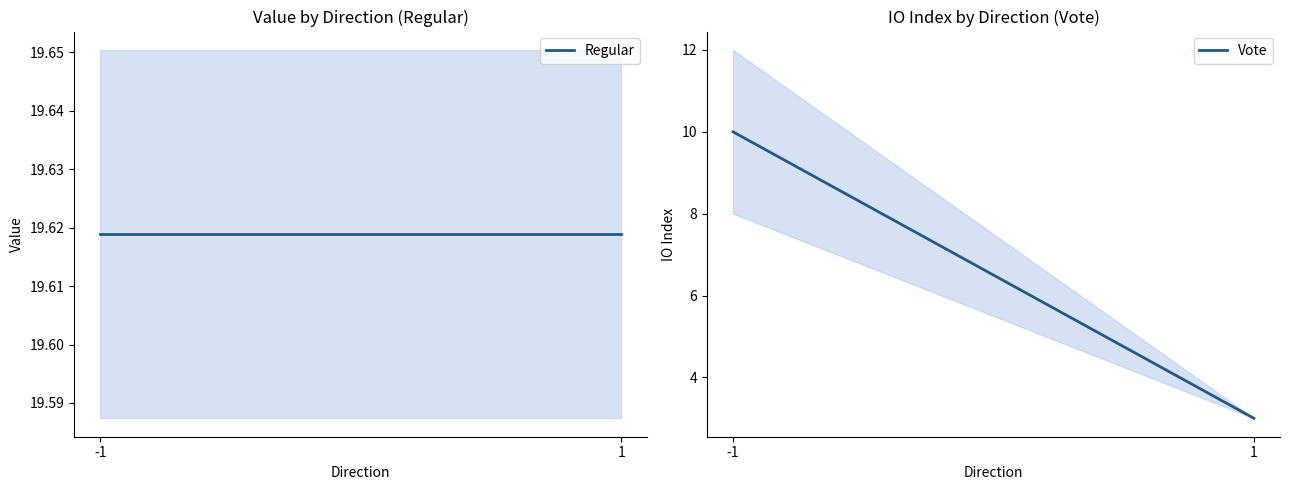

Reading right to left, transcribe all the data shown in this chart.

Regular: 1=19.6	-1=19.6
Vote: 1=3.0	-1=10.0